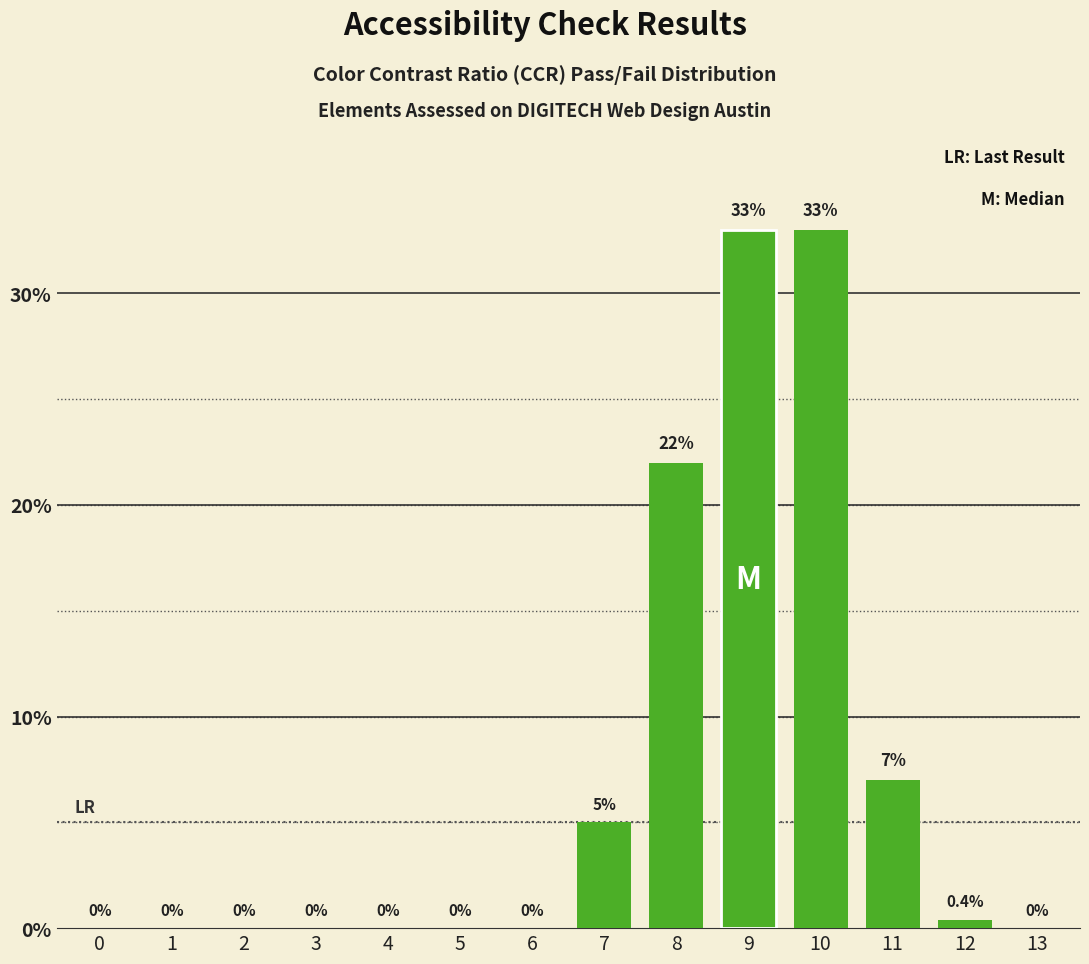

Which label corresponds to the largest value in the chart?

9